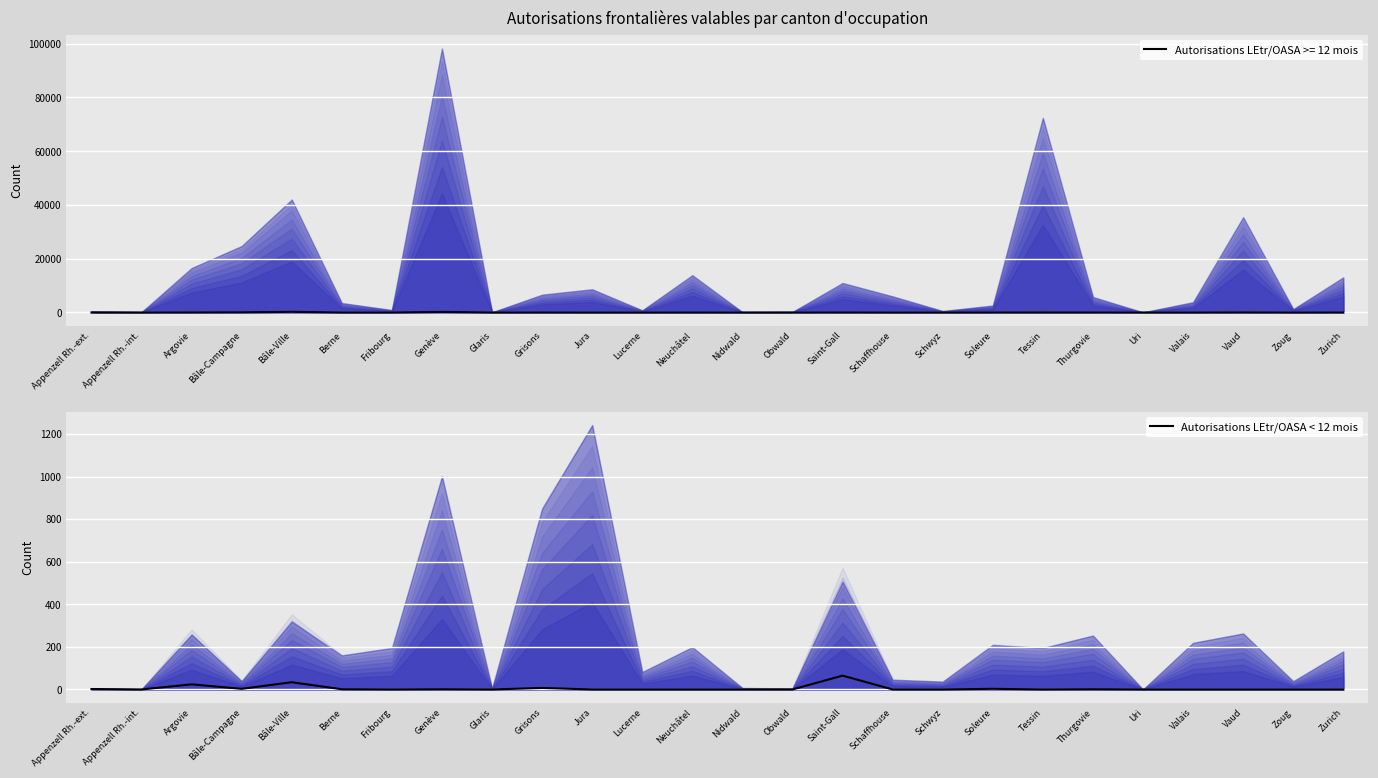

The value at Obwald is -35. True or false?

False